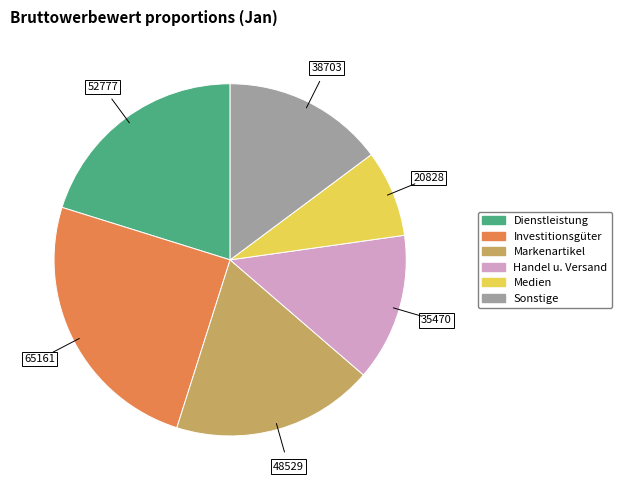

Is it true that Markenartikel is 19% of the pie?

True